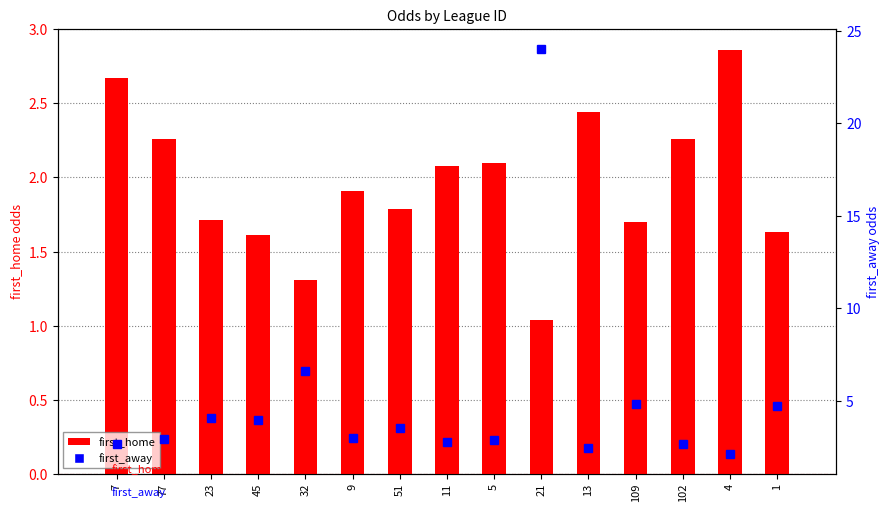

Count the number of categories in the chart.

15